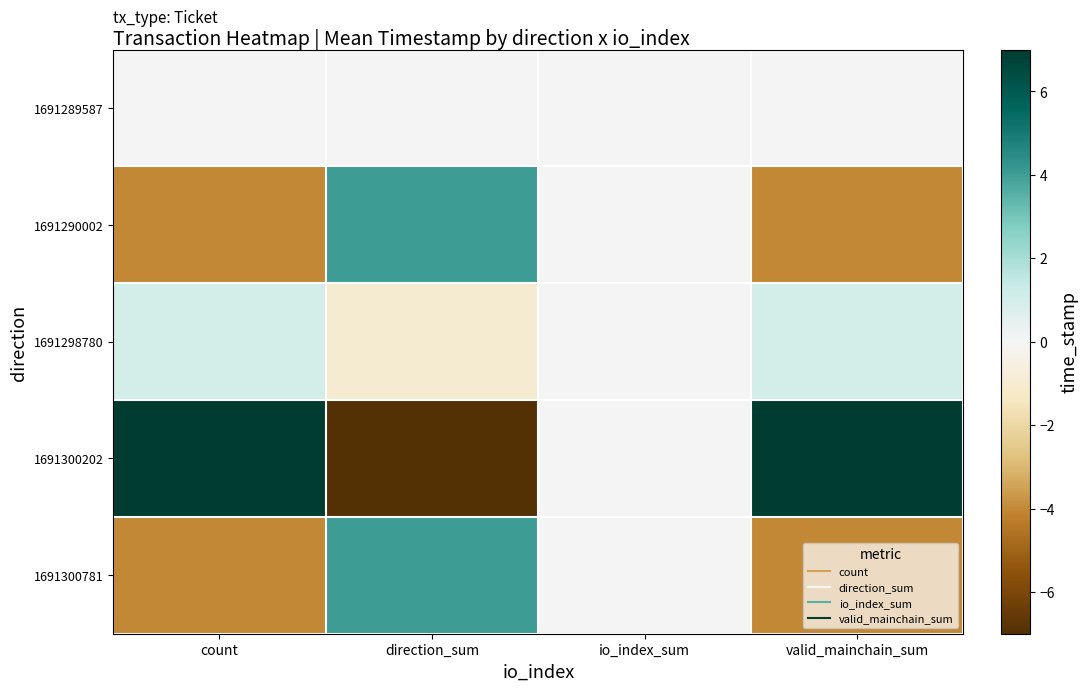

How many data points does each series have?

4